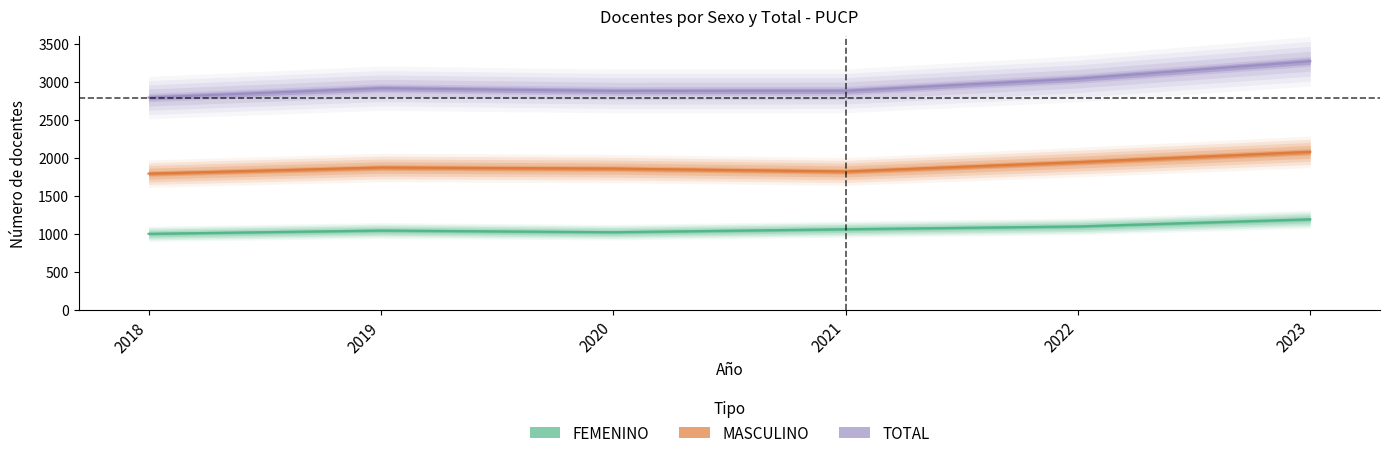

At which label does FEMENINO first exceed 1060?

2022